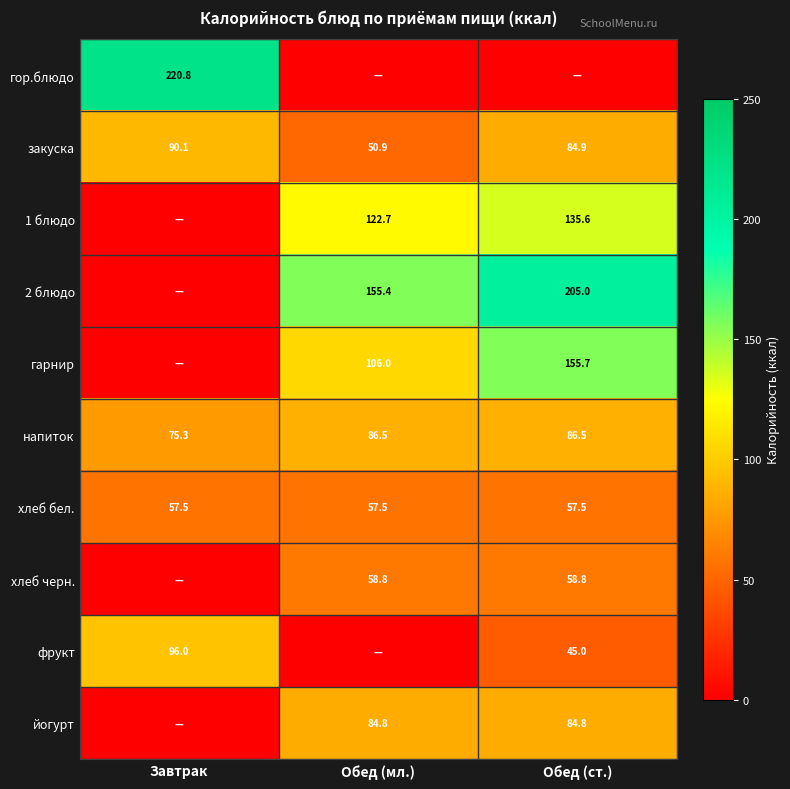

How many data points in напиток are less than 86?

1